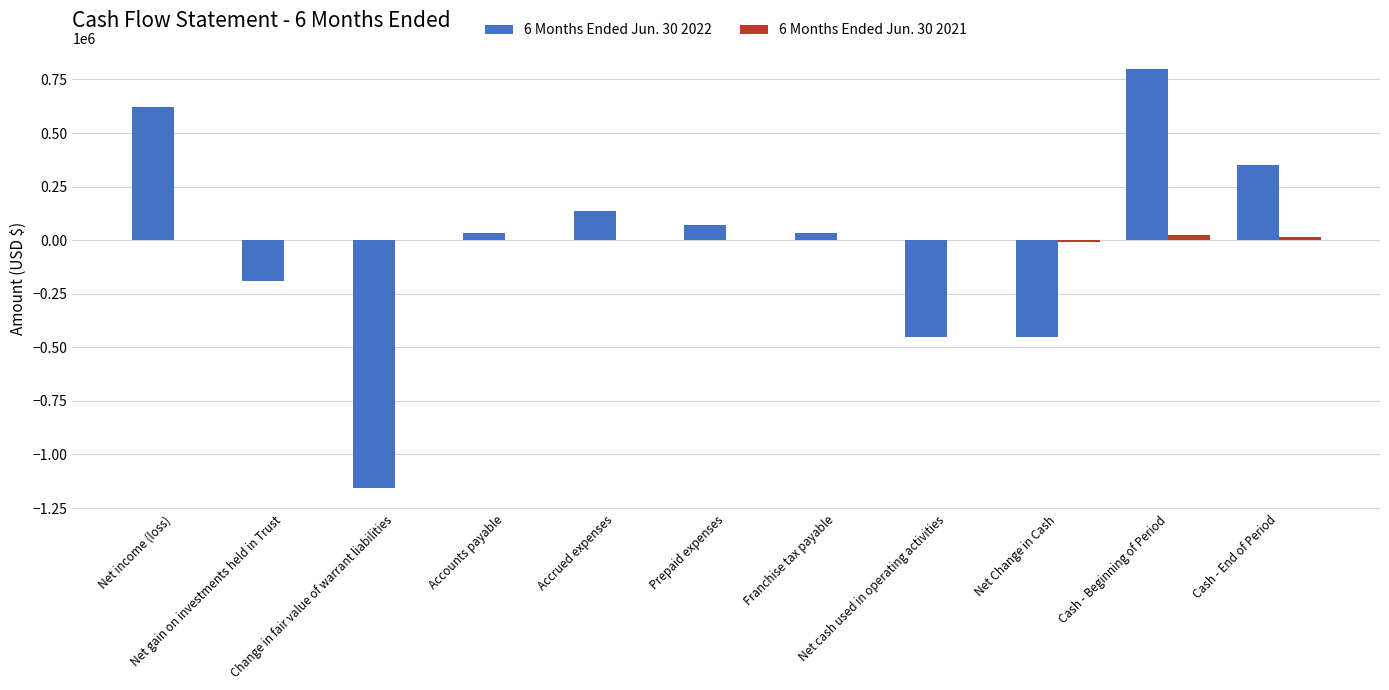

What is the minimum value shown in the chart?

-1156965